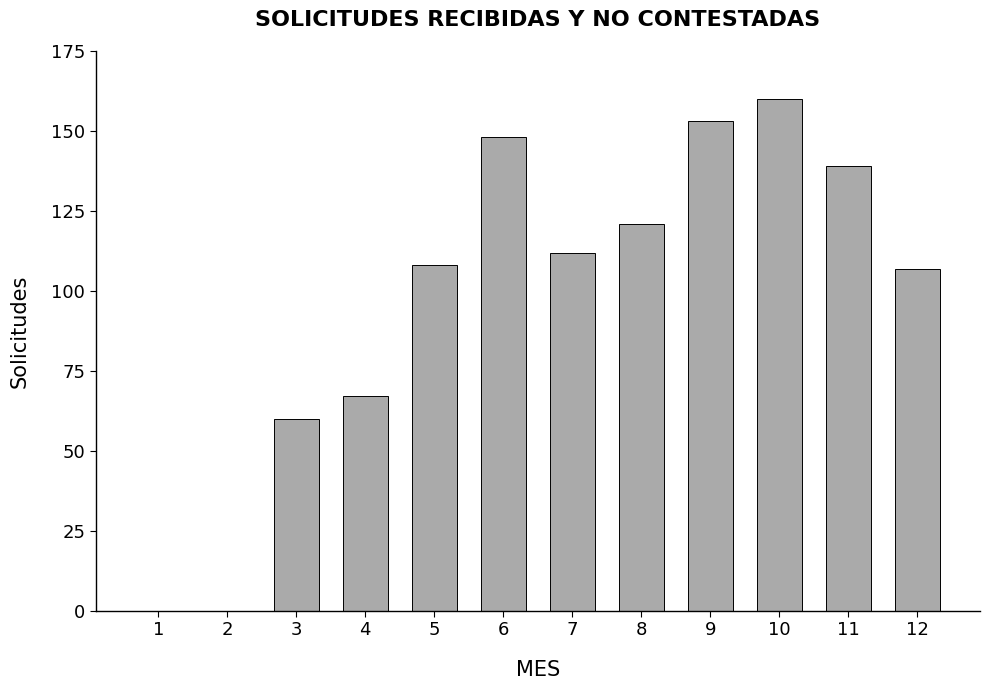

What is the sum of all values?

1175